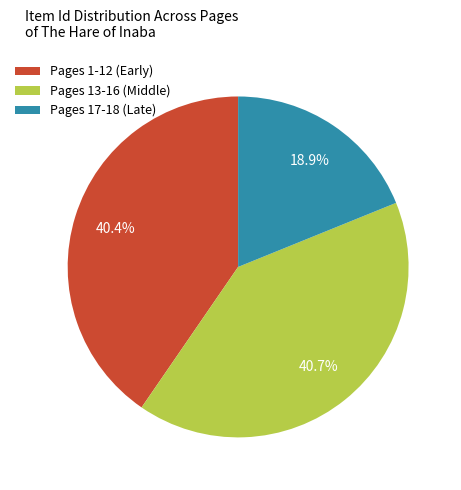

How much of the chart is everything except Pages 1-12 (Early)?

59.6%